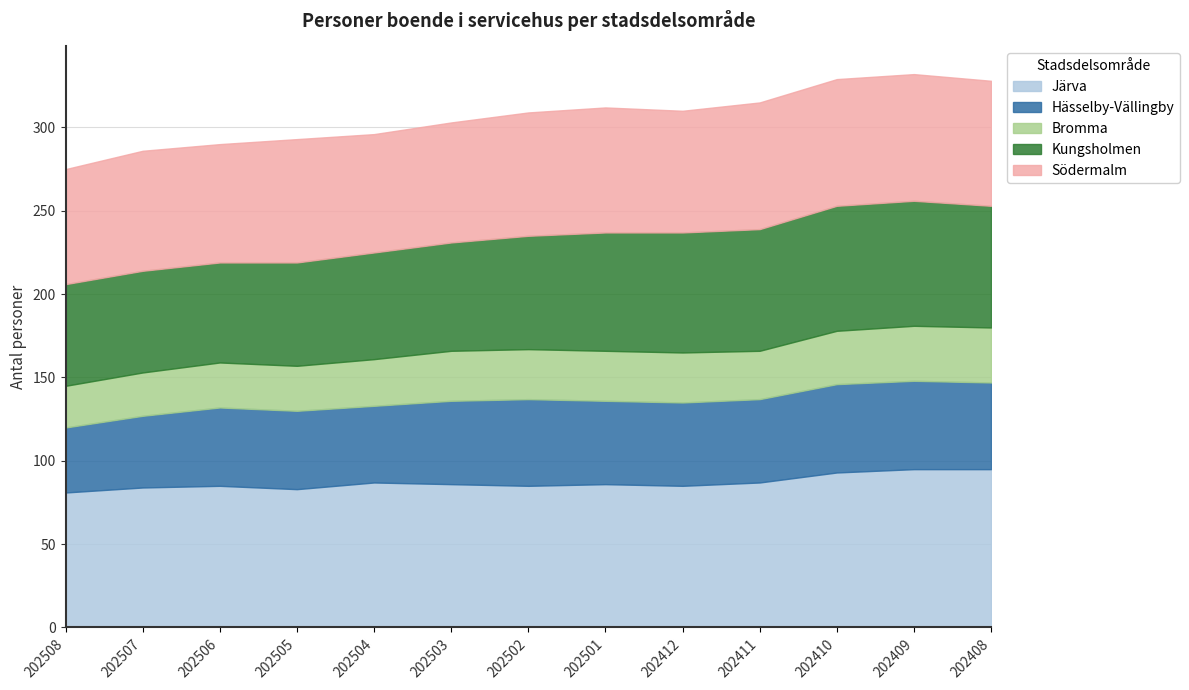

In Hässelby-Vällingby, how many points are lower than both neighbors (excluding endpoints)?

1